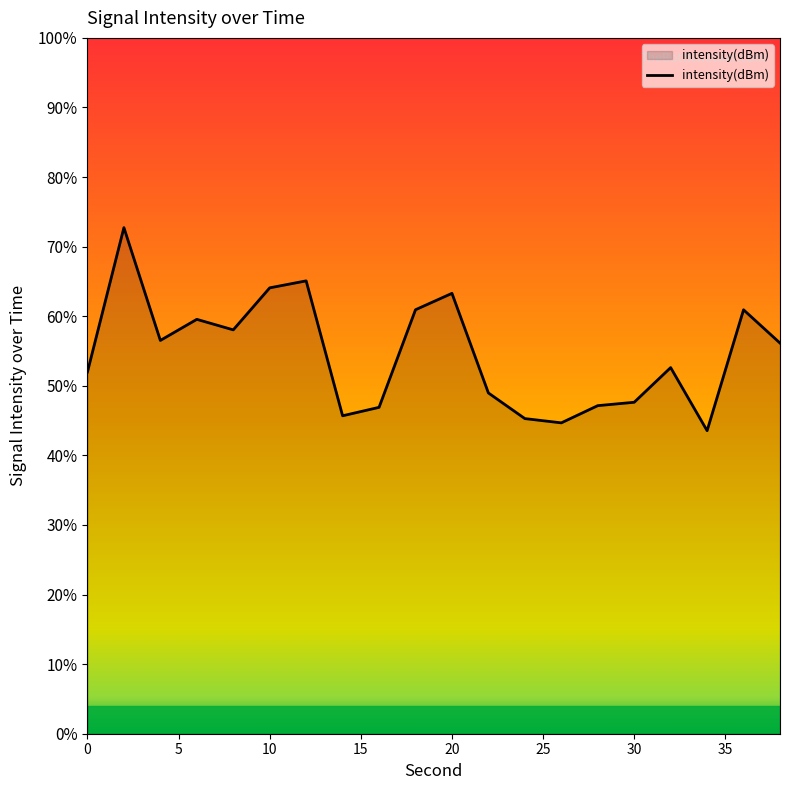

What is the value of the 19th point from the left?

-111.7